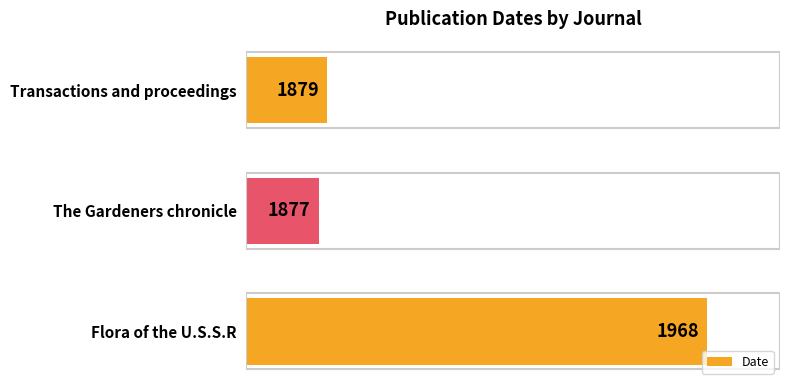

Is it true that the value at Flora of the U.S.S.R is 1968?

True